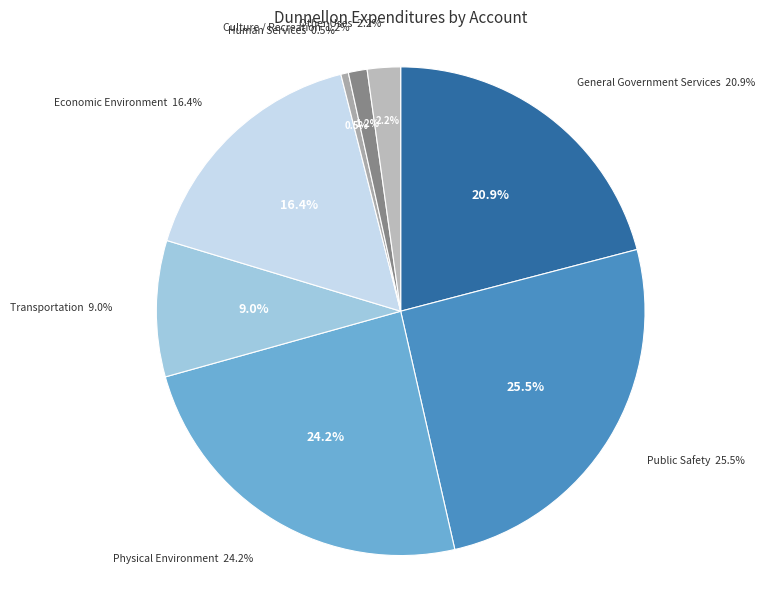

The Human Services slice represents 11% of the pie. True or false?

False